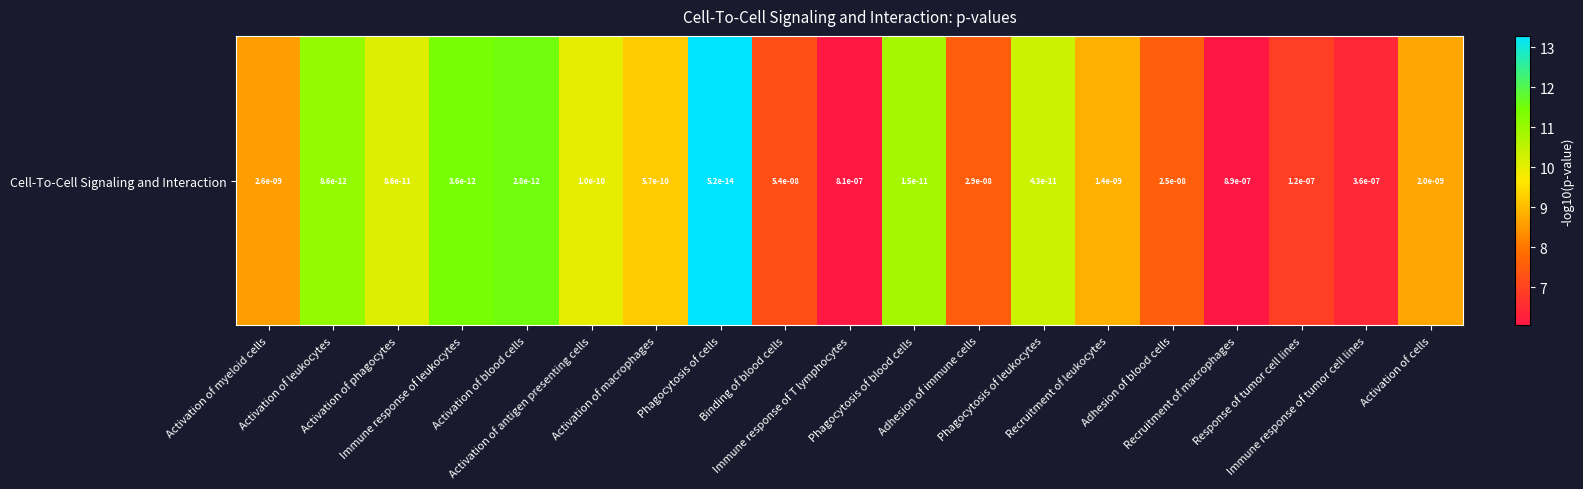

True or false: the data shows 6.4 at Activation of antigen presenting cells.

False